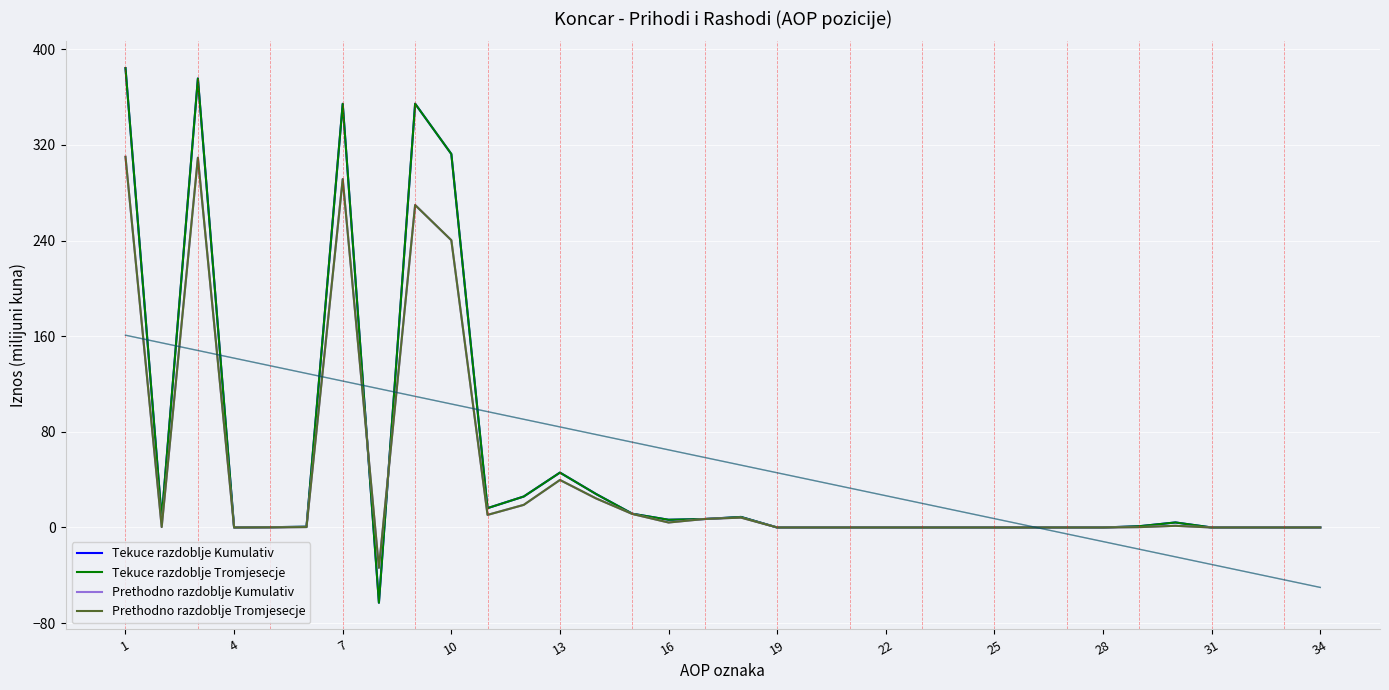

What is the average value of the Tekuce razdoblje Tromjesecje series?

55.4